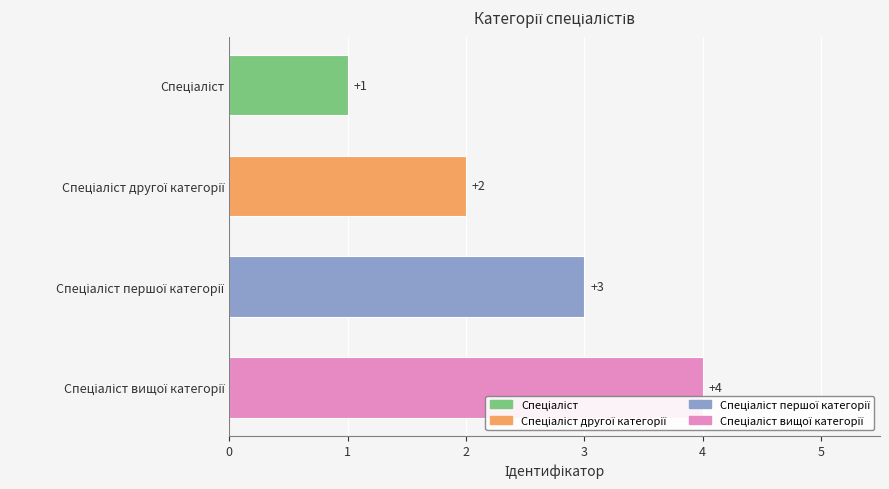

What is the maximum value shown in the chart?

4